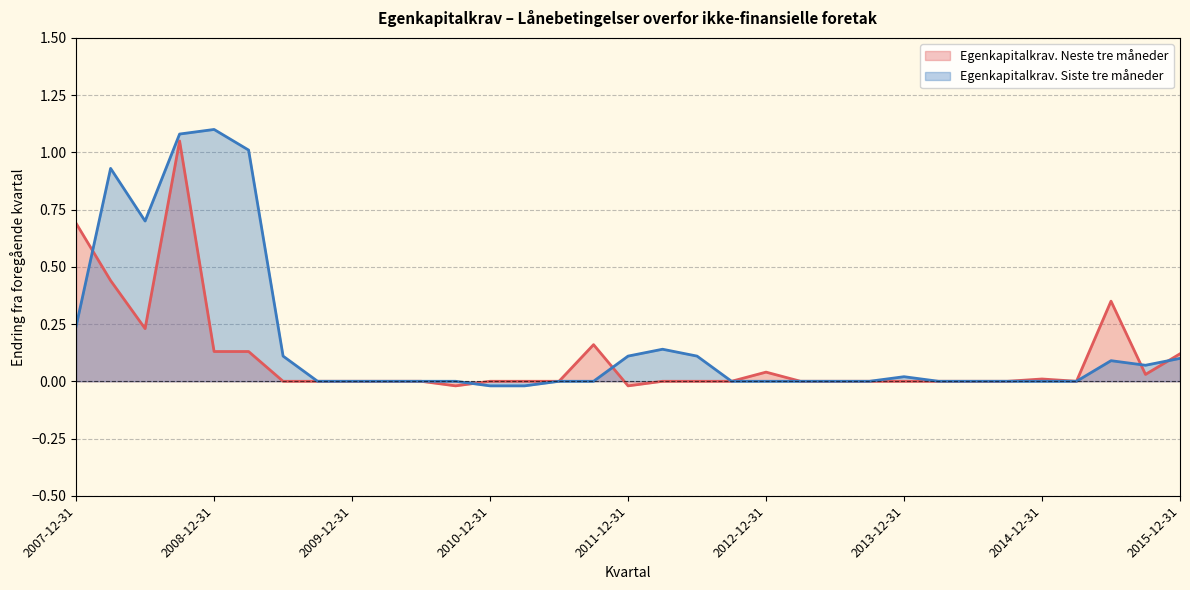

At which label does Egenkapitalkrav. Neste tre måneder reach its peak?

2008-09-30